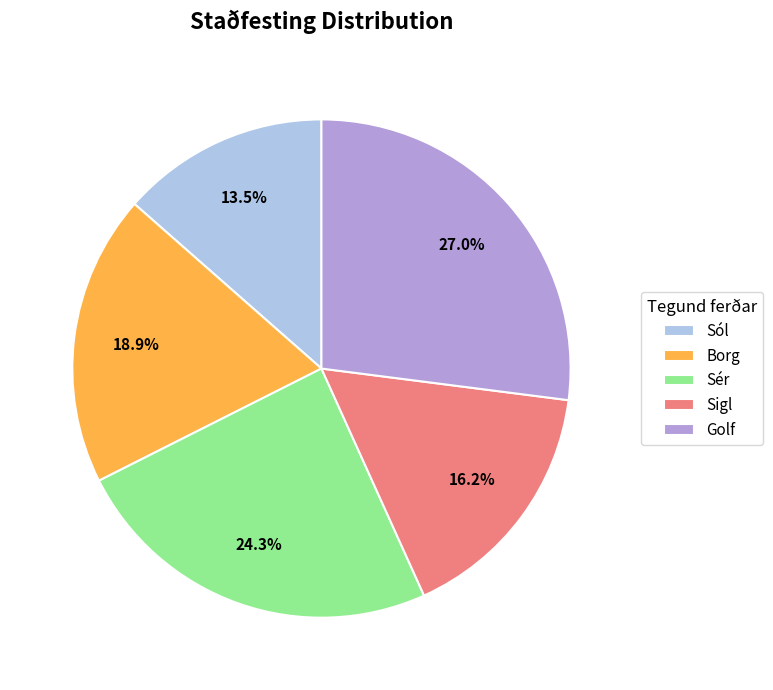

How many slices are in this pie chart?

5